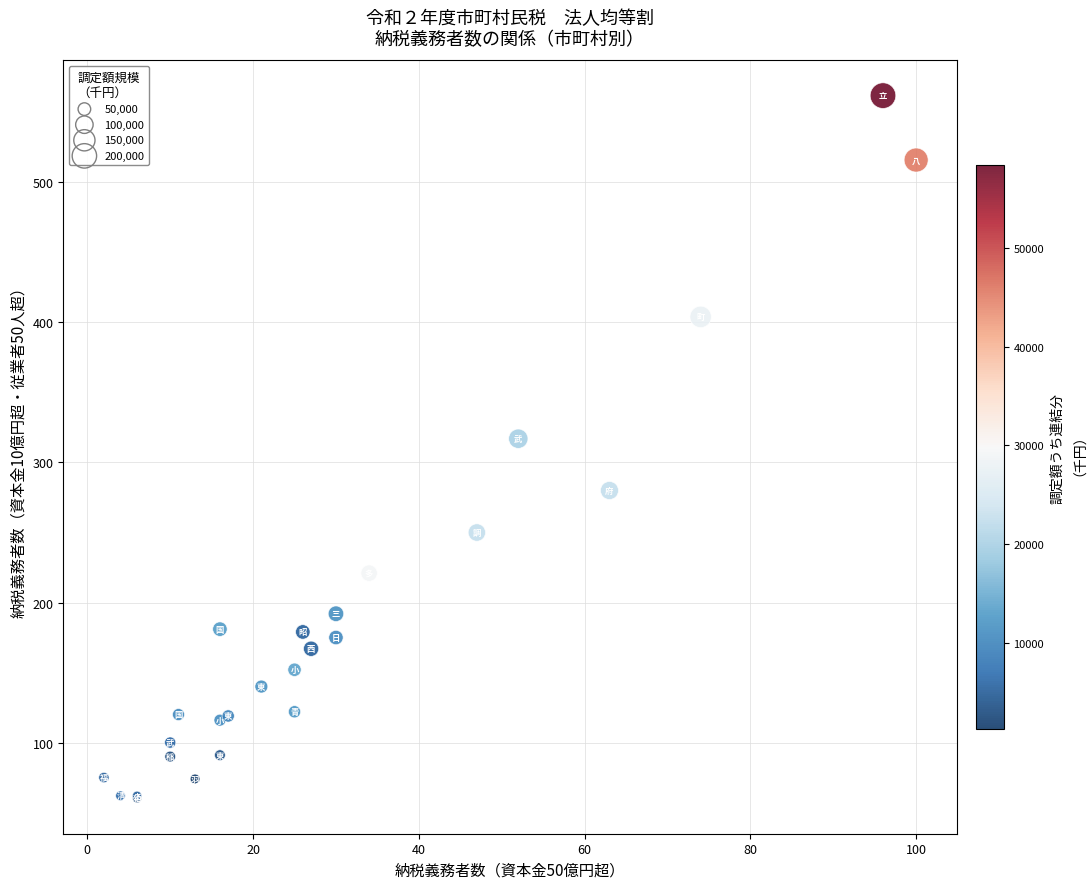

What Y value in the scatter plot is closest to 311?

317